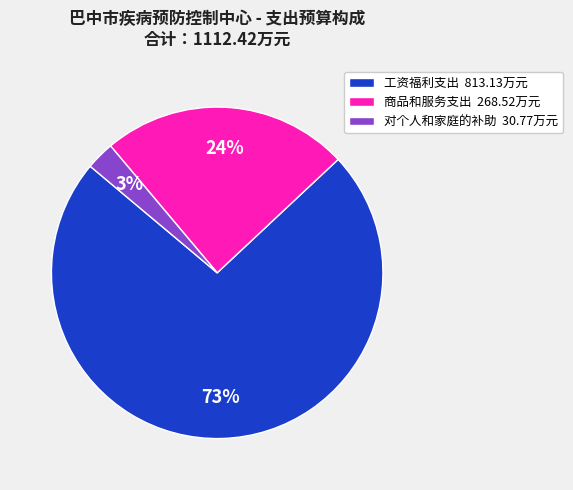

True or false: 工资福利支出 accounts for 73% of the total.

True